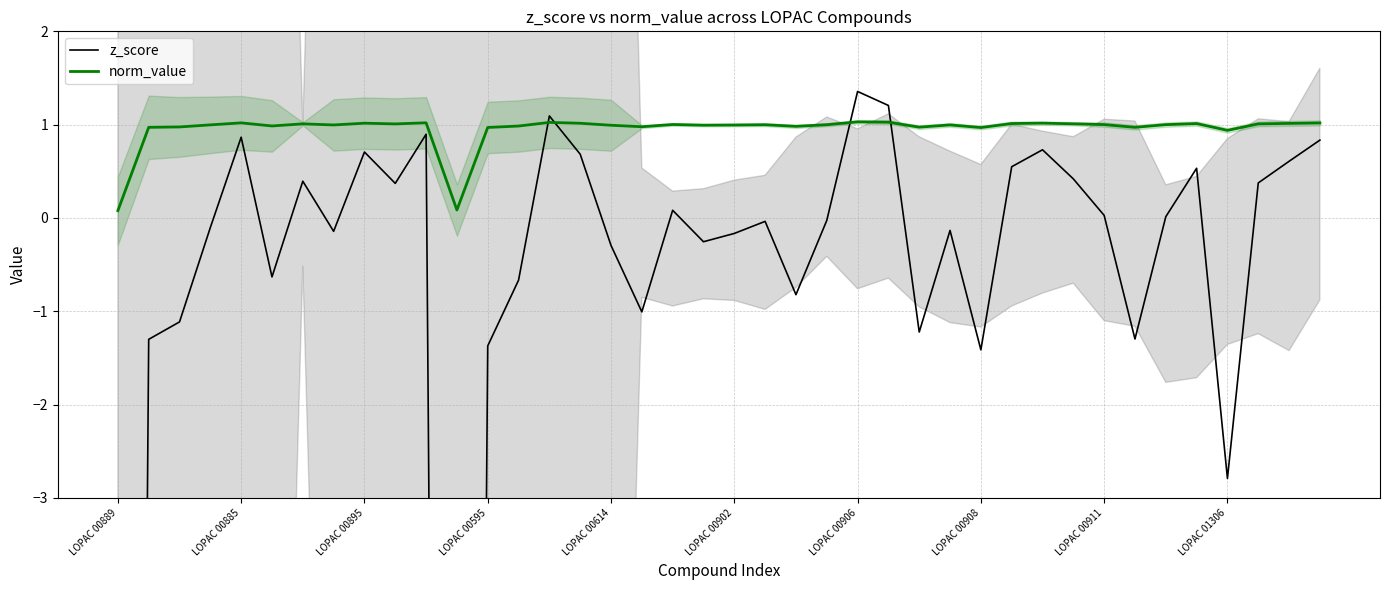

What is the average value of the z_score series?

-2.2